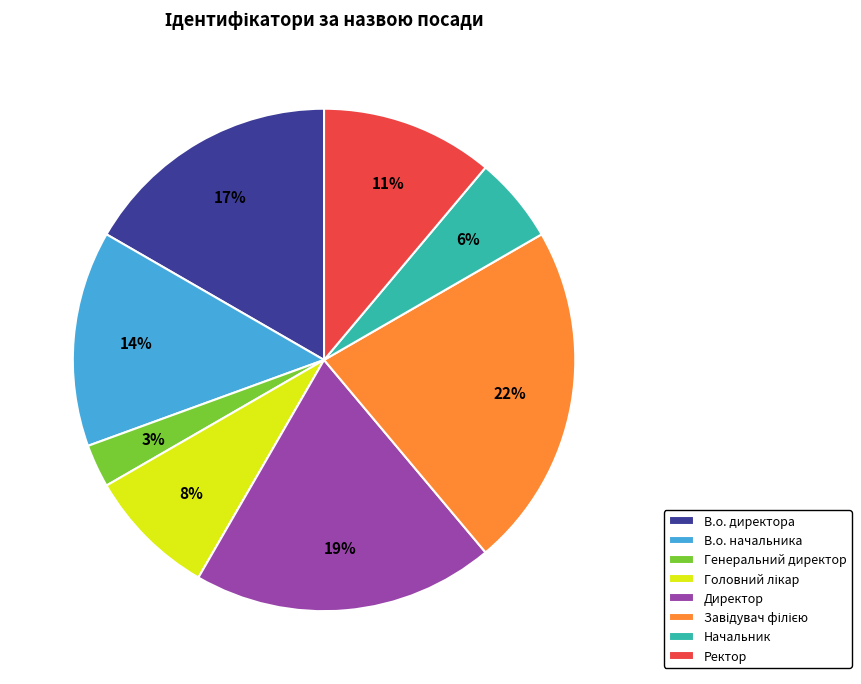

Between В.о. директора and Ректор, which is larger?

В.о. директора